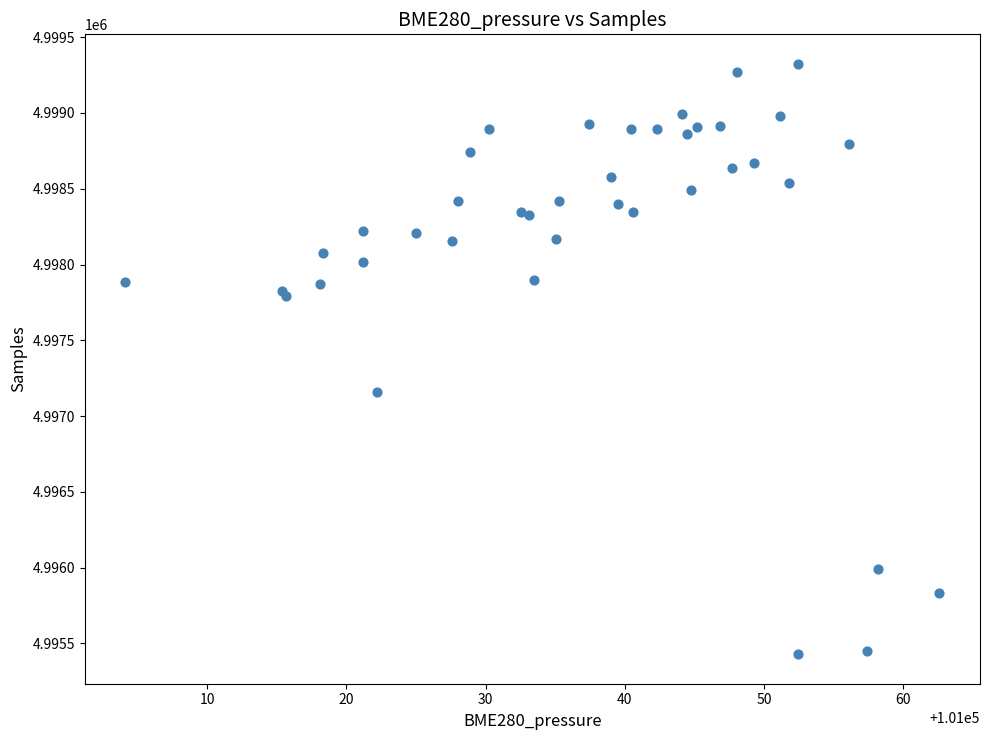

What Y value in the scatter plot is closest to 4997376?

4997160